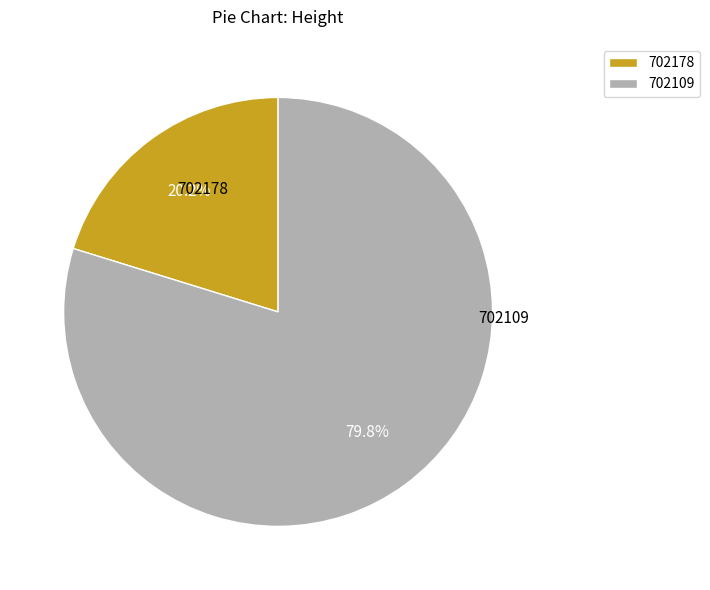

The 702178 slice represents 35% of the pie. True or false?

False